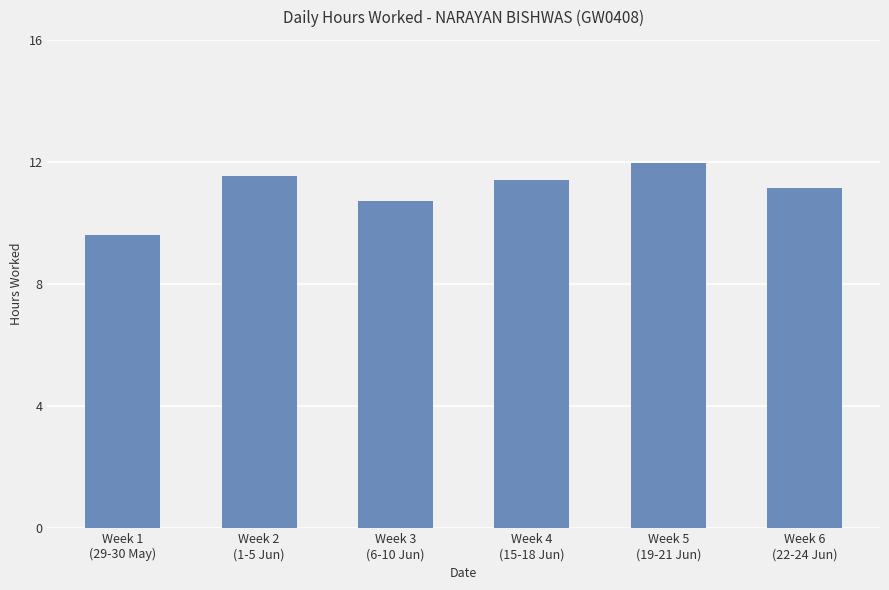

What is the minimum value shown in the chart?

9.6